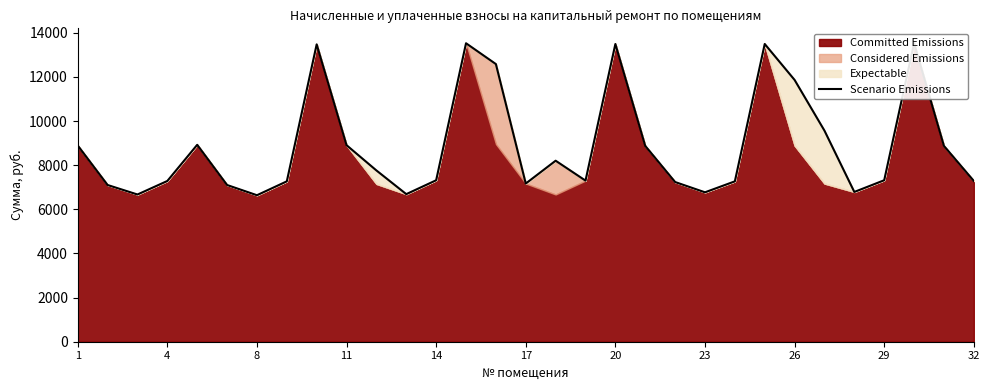

How many points are higher than both their immediate neighbors (excluding endpoints)?

7